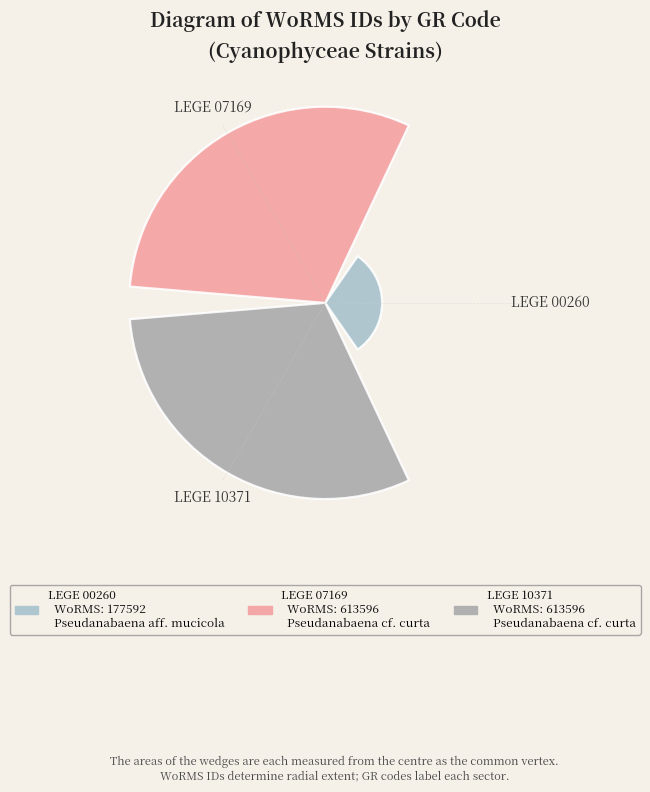

Combined, do LEGE 10371 and LEGE 00260 account for over 50%?

Yes